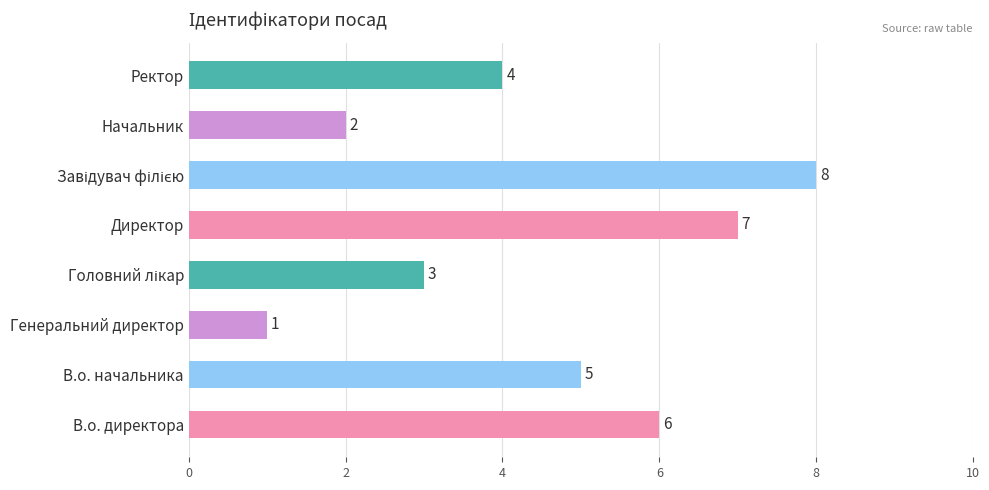

How many distinct data groups are displayed?

1